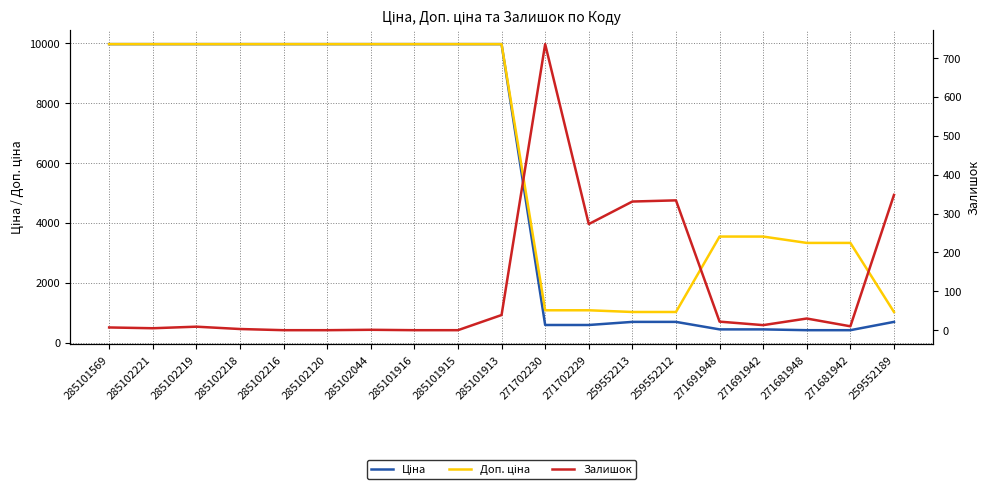

At which label is Доп. ціна closest to 5499?

271691948